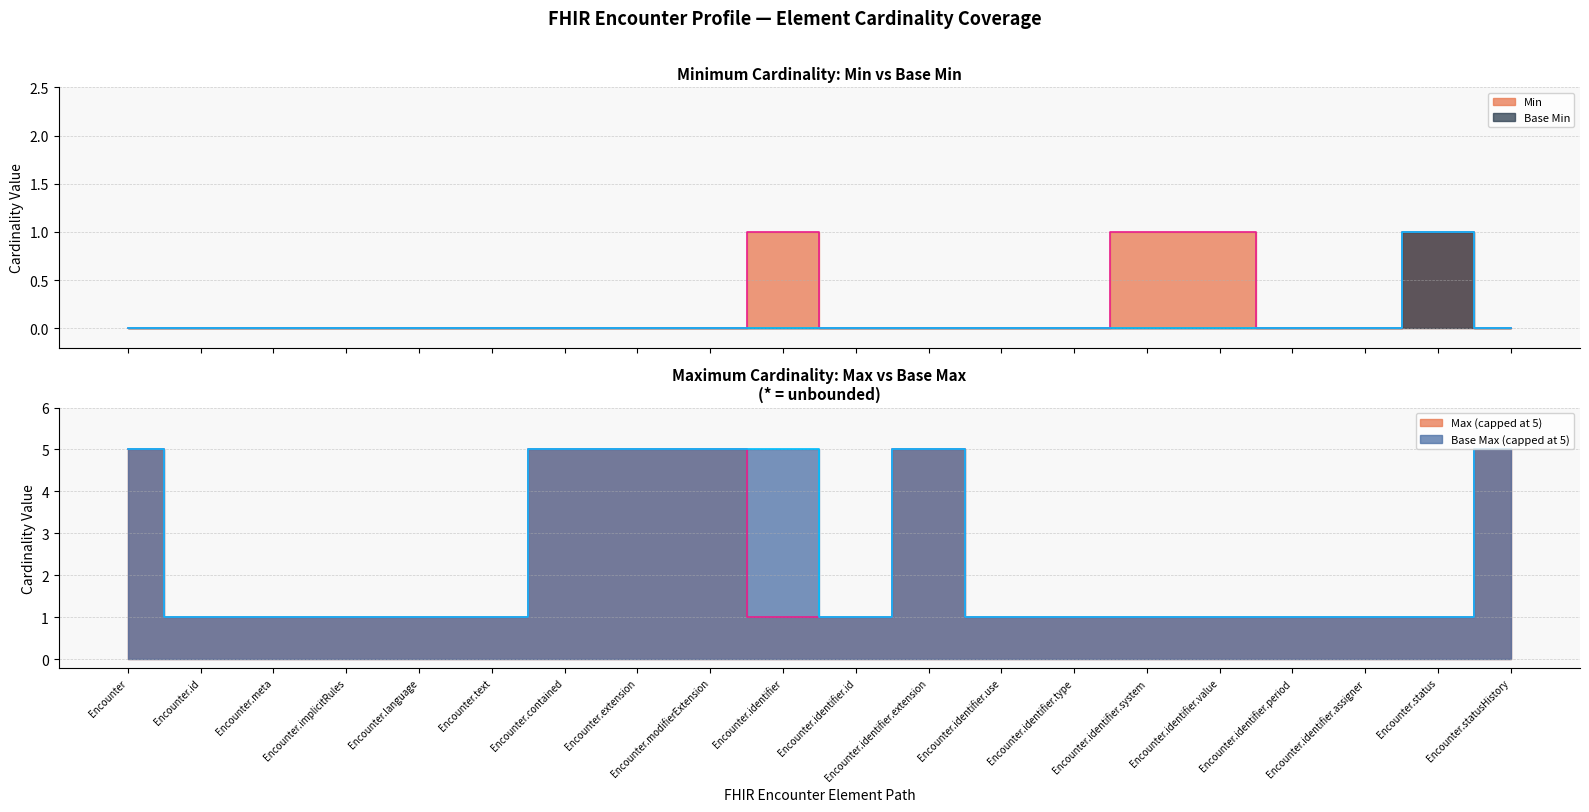

Does the chart display data point markers on the line(s)?

No